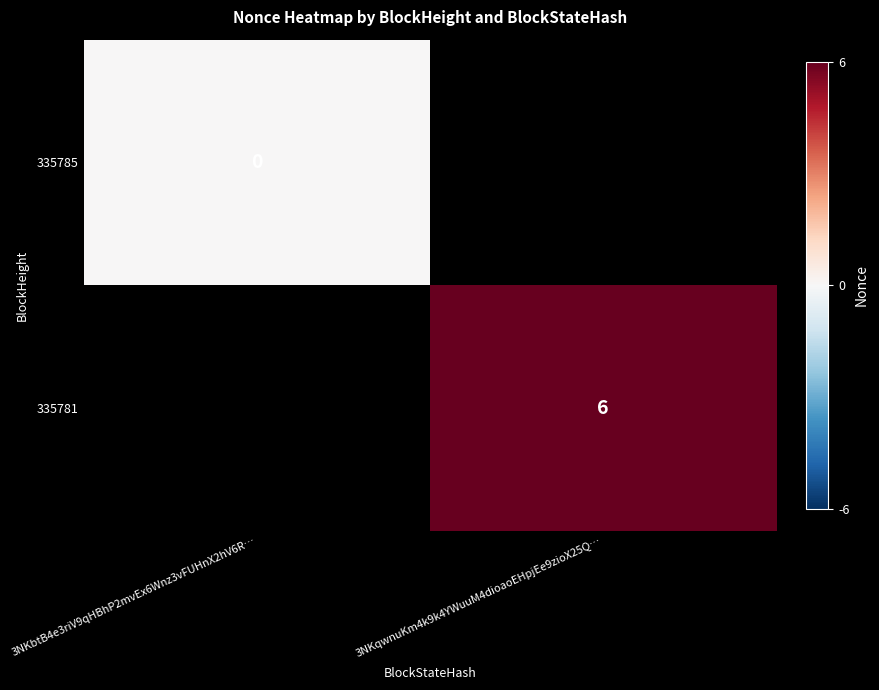

True or false: 335781 has a value of 2 at 3NKqwnuKm4k9k4YWuuM4dioaoEHpjEe9zioX25Q….

False